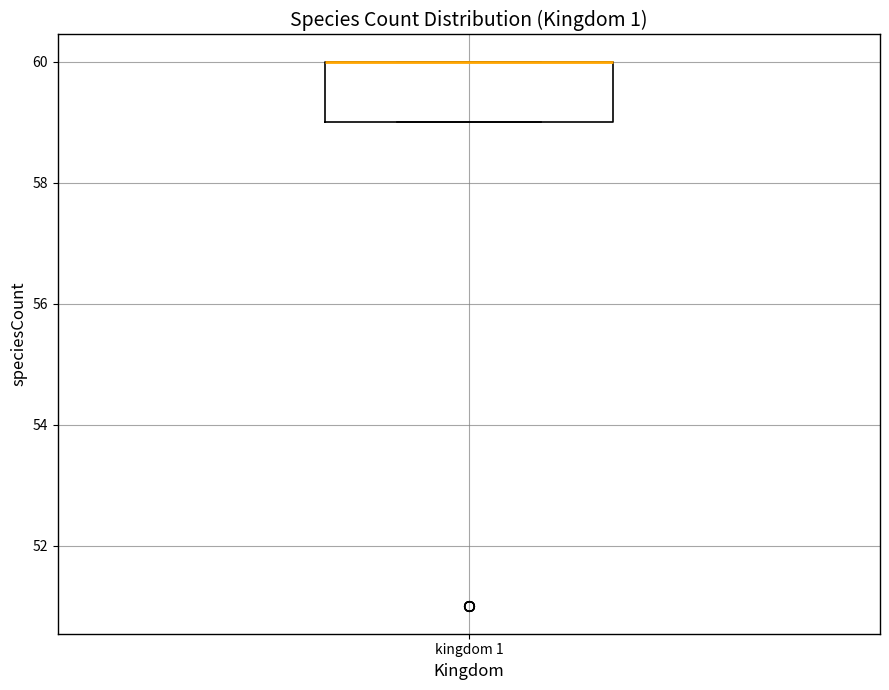

Read this box plot against the y-axis: the position of the median line, the range covered by the box, and the ends of both whiskers. The values are not printed on the chart, so give them approximately, as read against the axis.

median 60 (drawn on the box's upper edge), box 59 to 60, whiskers 59 to 60